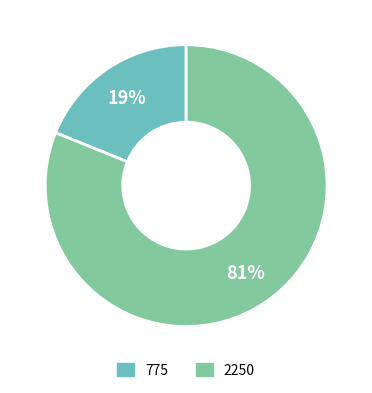

Is there a majority slice in this chart?

Yes